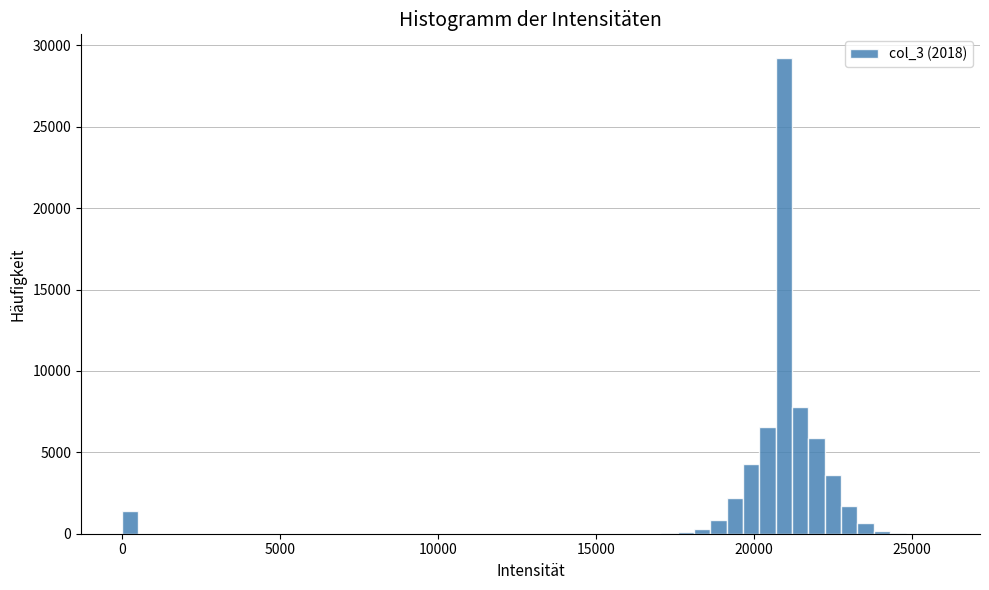

Around what value on the x-axis is the tallest bar? Give the approximate position of its centre, as read against the axis.

21000